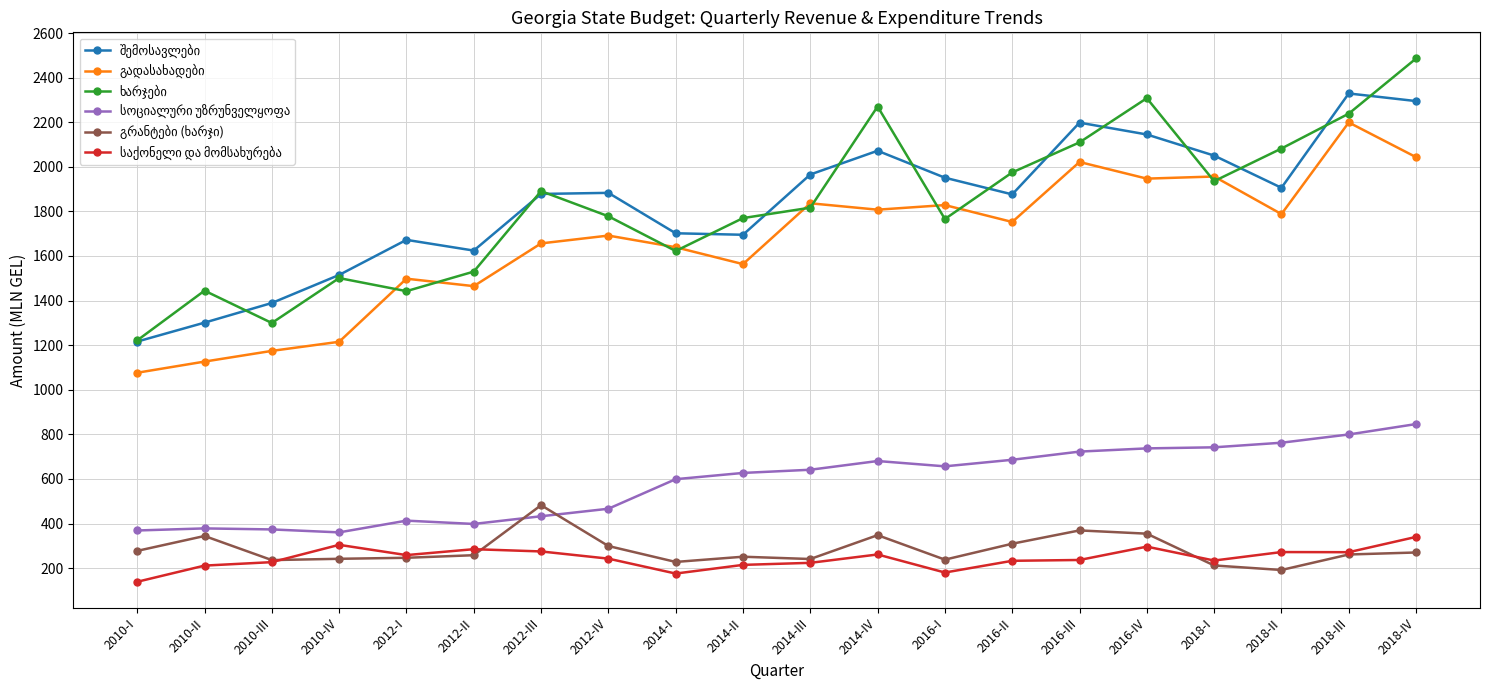

Does the chart display data point markers on the line(s)?

Yes